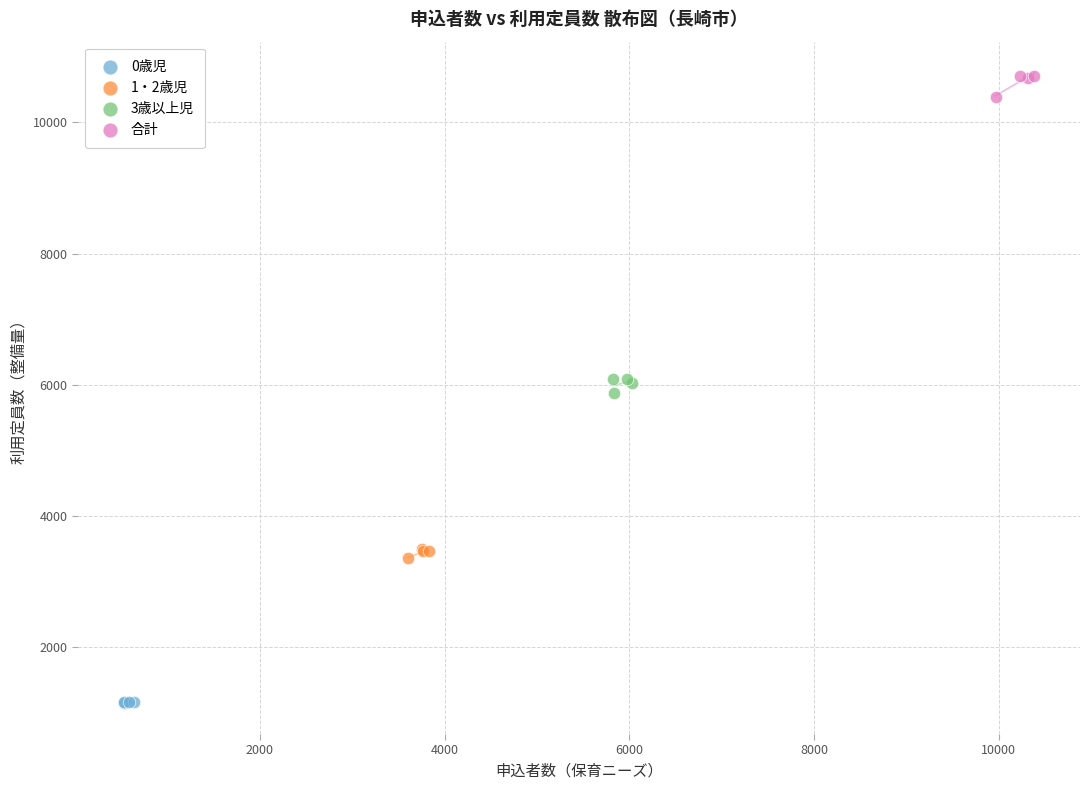

Which series contains the highest Y value?

合計